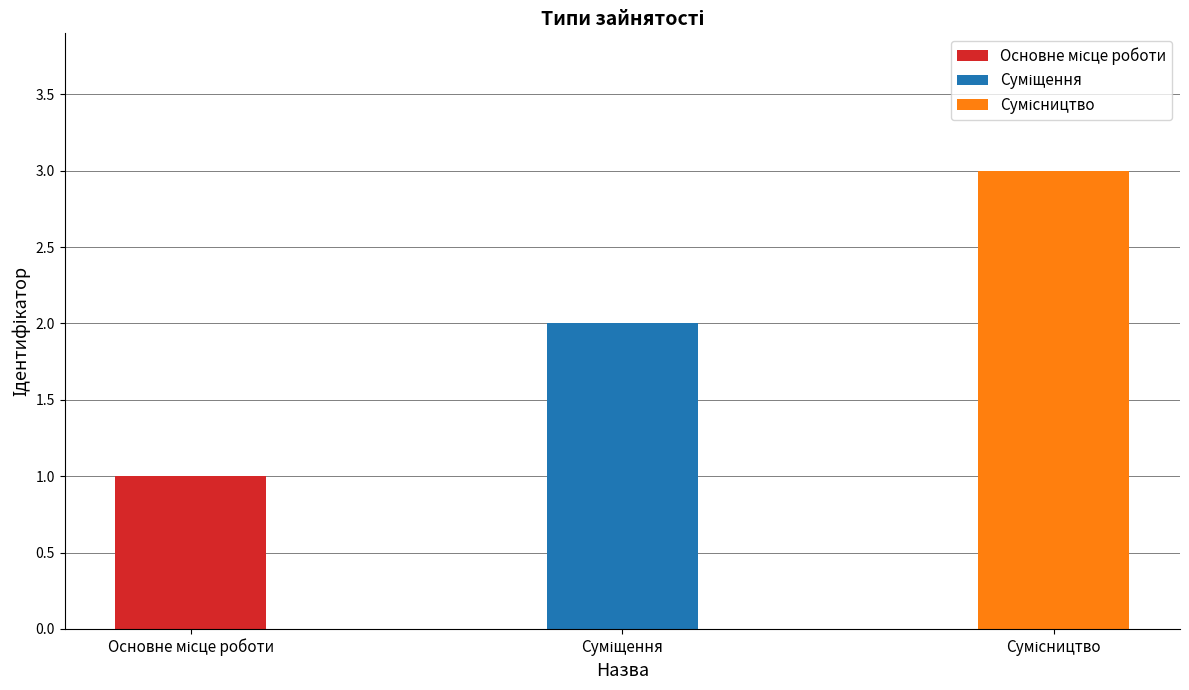

Are the bars horizontal?

No